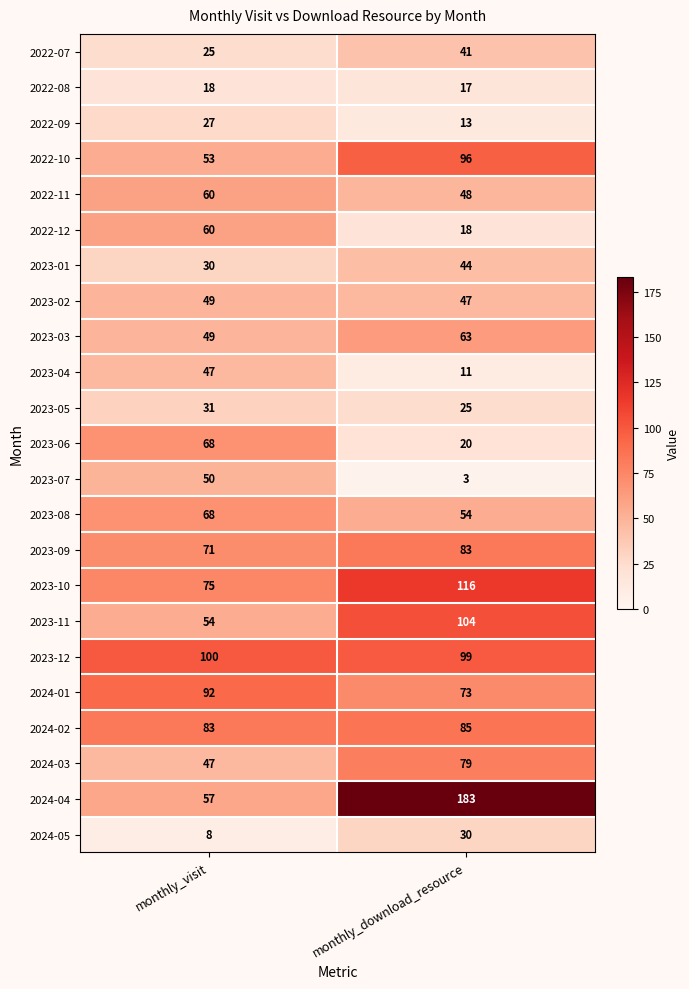

How many data points does each series have?

2